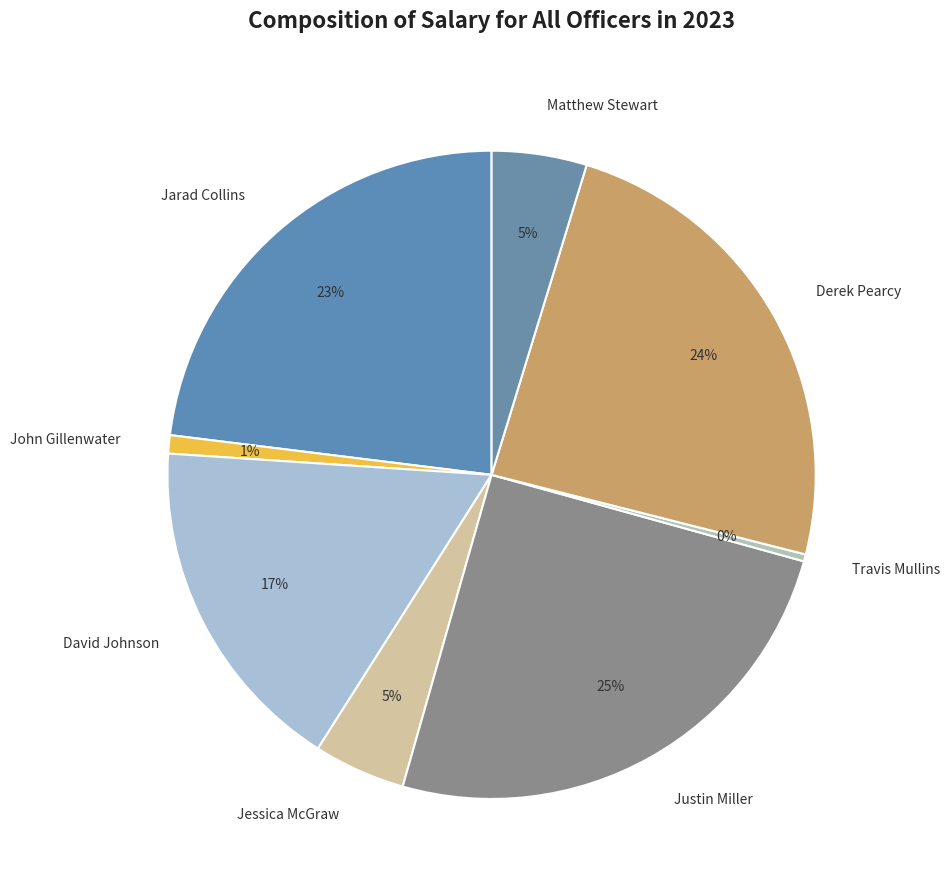

To the nearest percent, what percentage of the pie is John Gillenwater?

1%